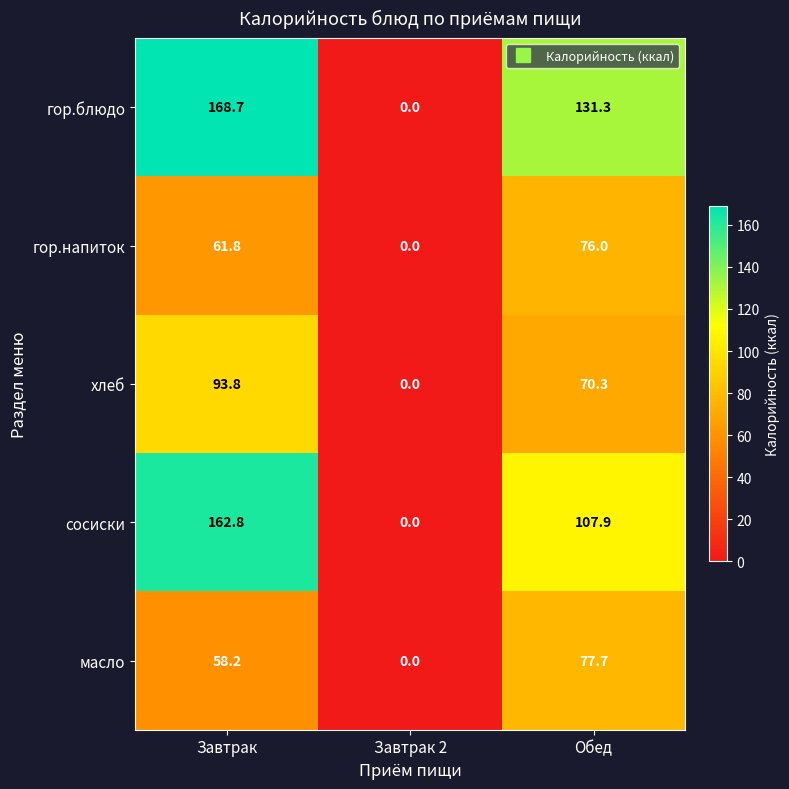

At which label is гор.напиток closest to 38?

Завтрак